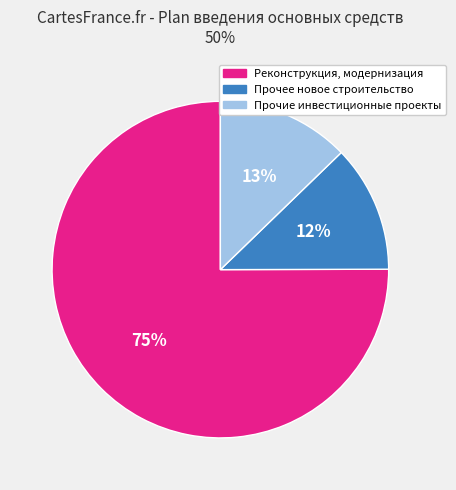

To the nearest percent, what percentage of the pie is Реконструкция, модернизация?

75%